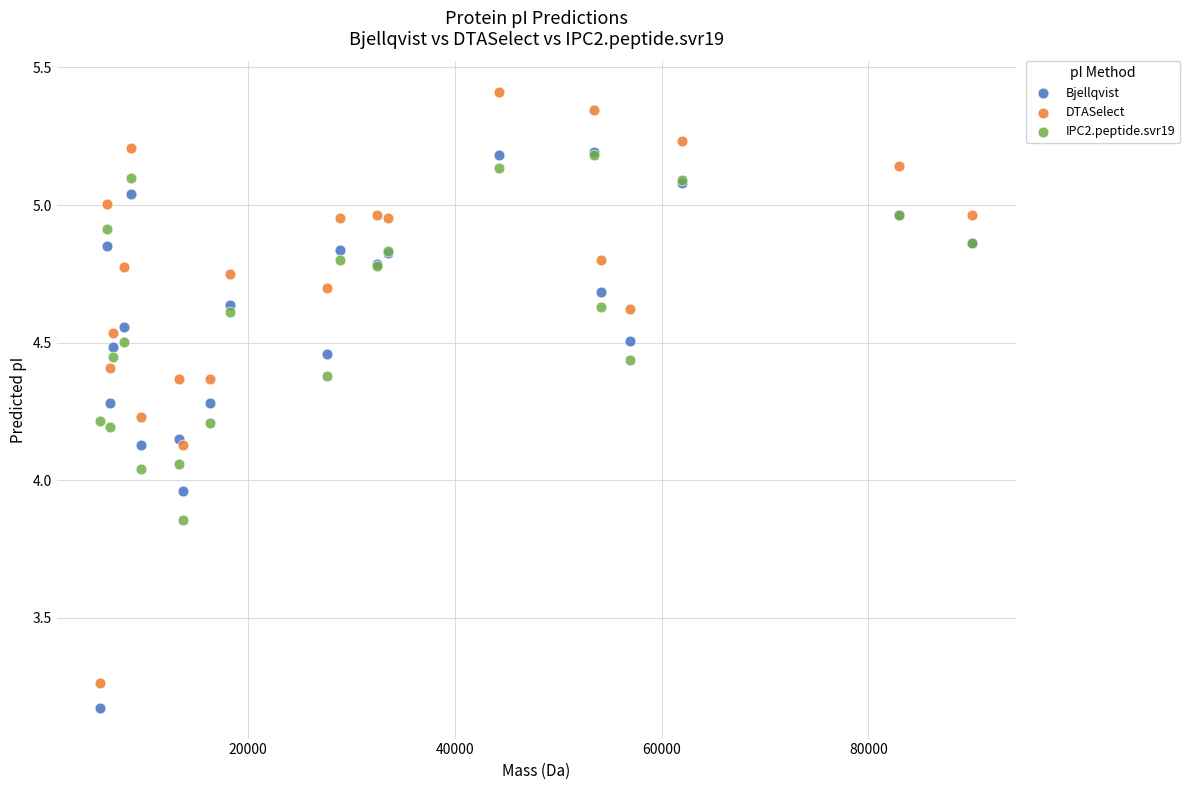

What are all the series names shown in the legend?

Bjellqvist, DTASelect, IPC2.peptide.svr19